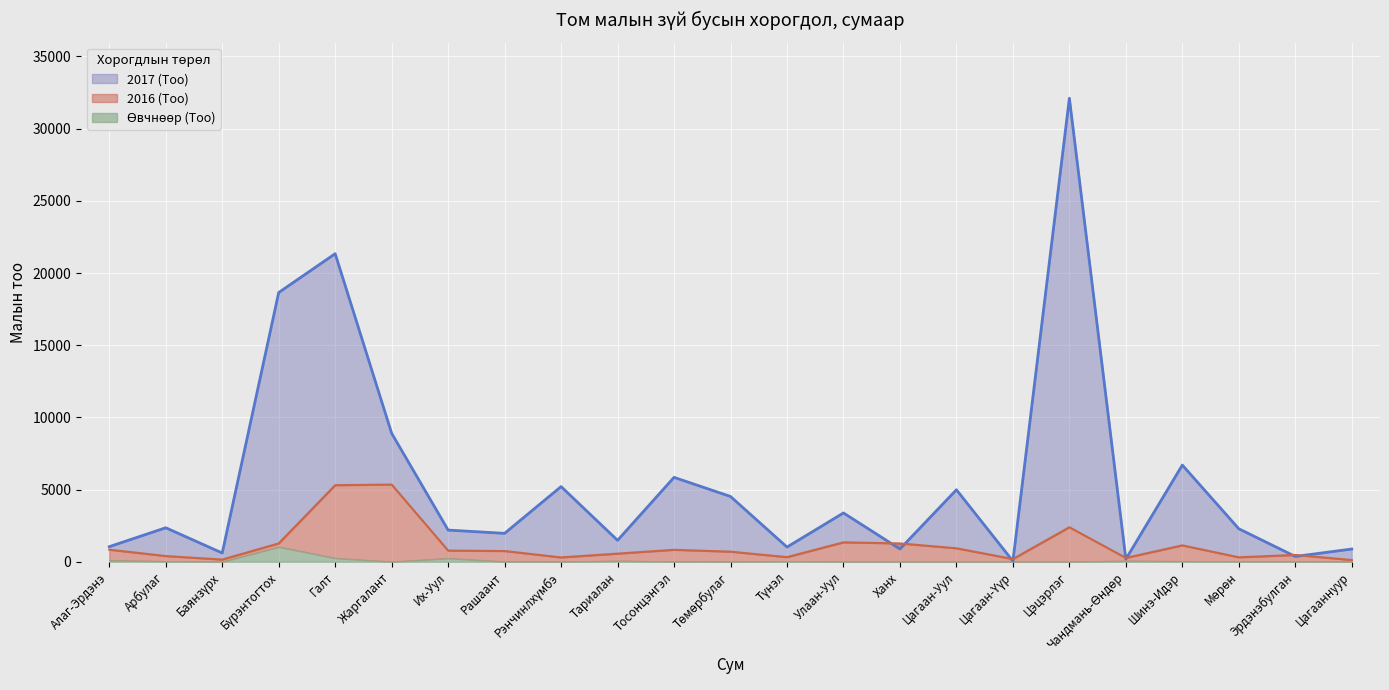

True or false: 2017 (Тоо) has a value of 1105 at Рашаант.

False